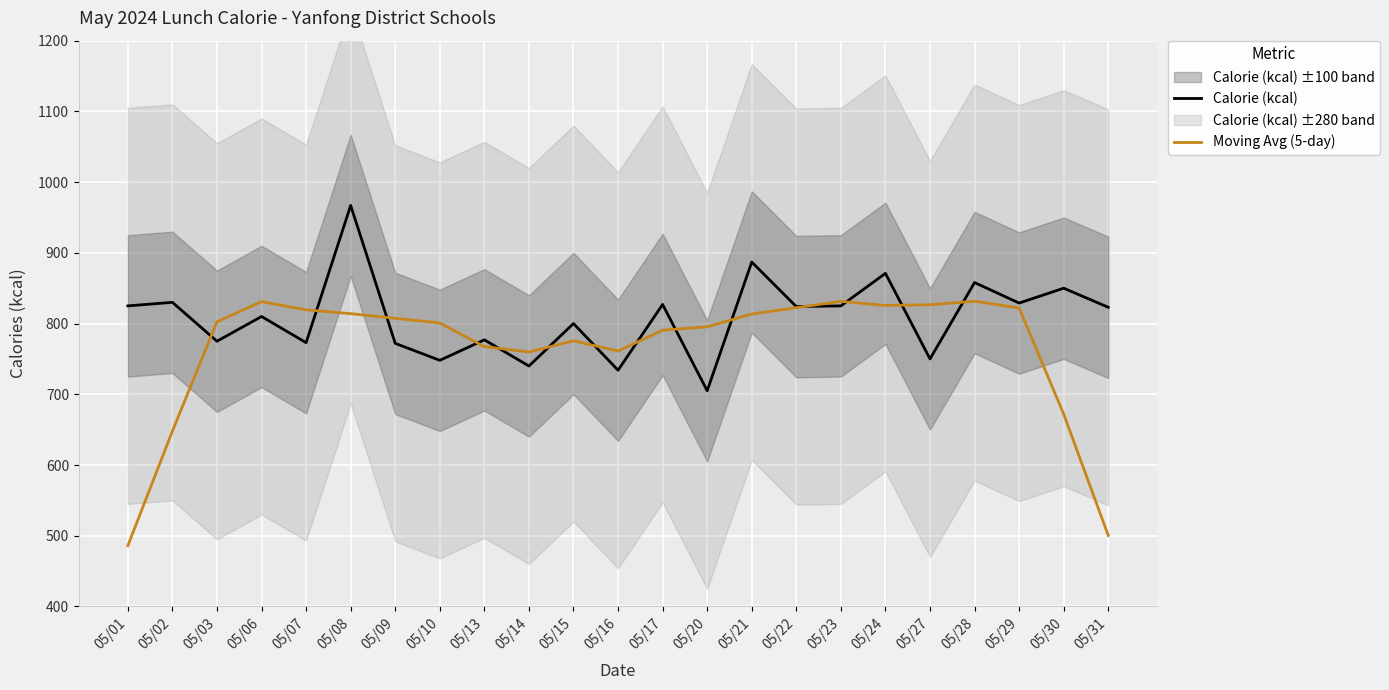

True or false: Calorie (kcal) and Moving Avg (5-day) intersect in this chart.

True